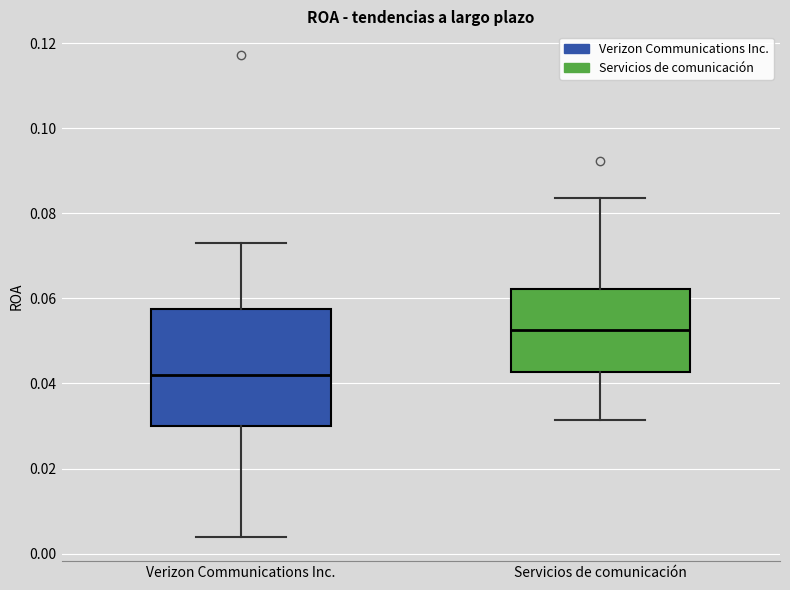

Reading left to right, read every box against the y-axis: the position of its median line, the range the box covers, and the ends of its whiskers. The values are not printed on the chart, so give them approximately, as read against the axis.

Verizon Communications Inc.: median 0.042, box 0.030 to 0.058, whiskers 0.004 to 0.074
Servicios de comunicación: median 0.052, box 0.042 to 0.062, whiskers 0.032 to 0.084